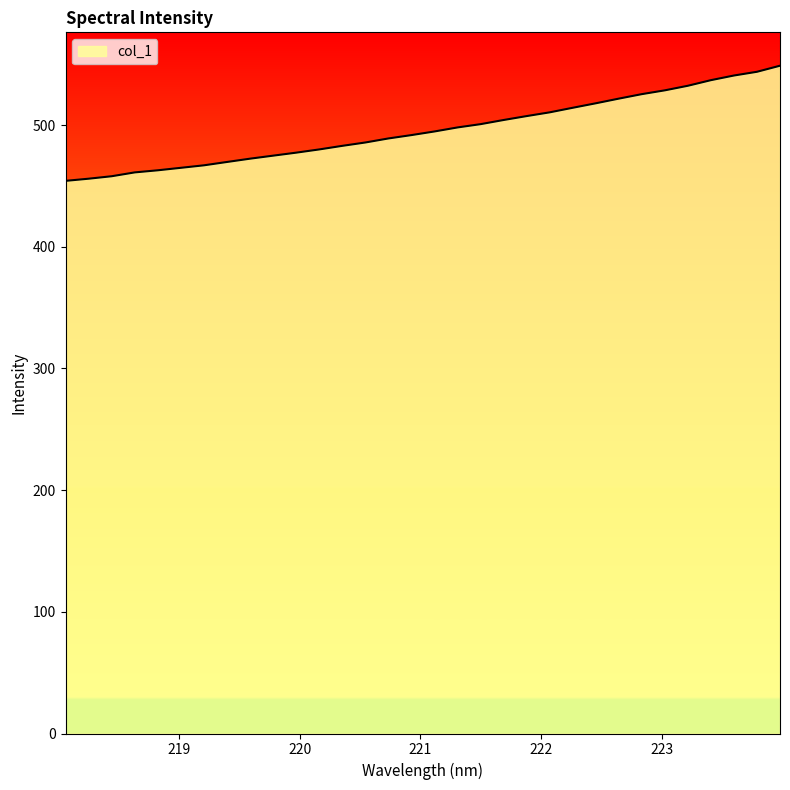

How many values exceed 494?

16